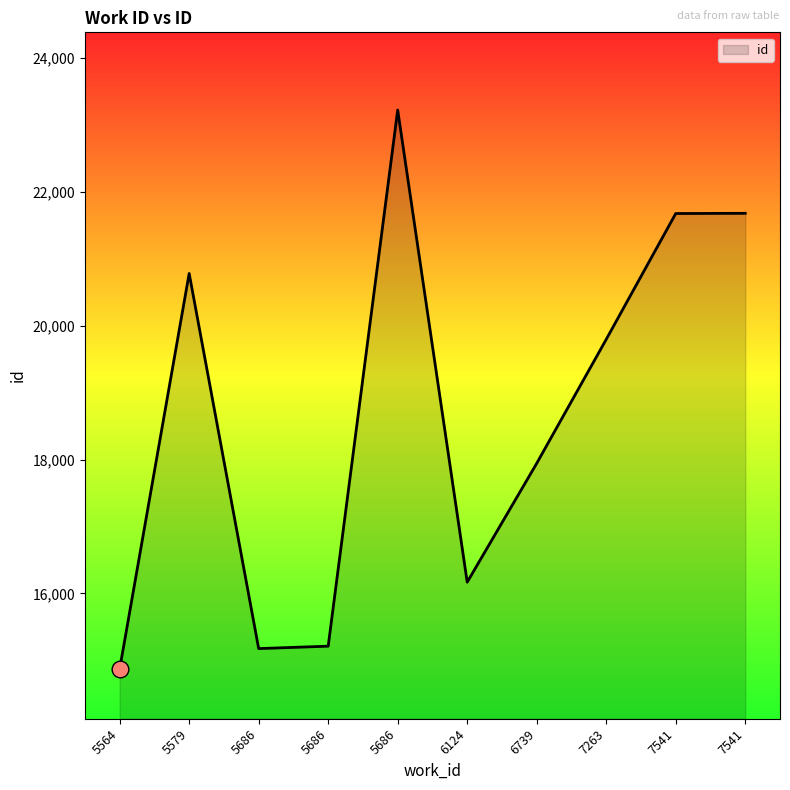

Is this an area chart (filled region under the line)?

Yes